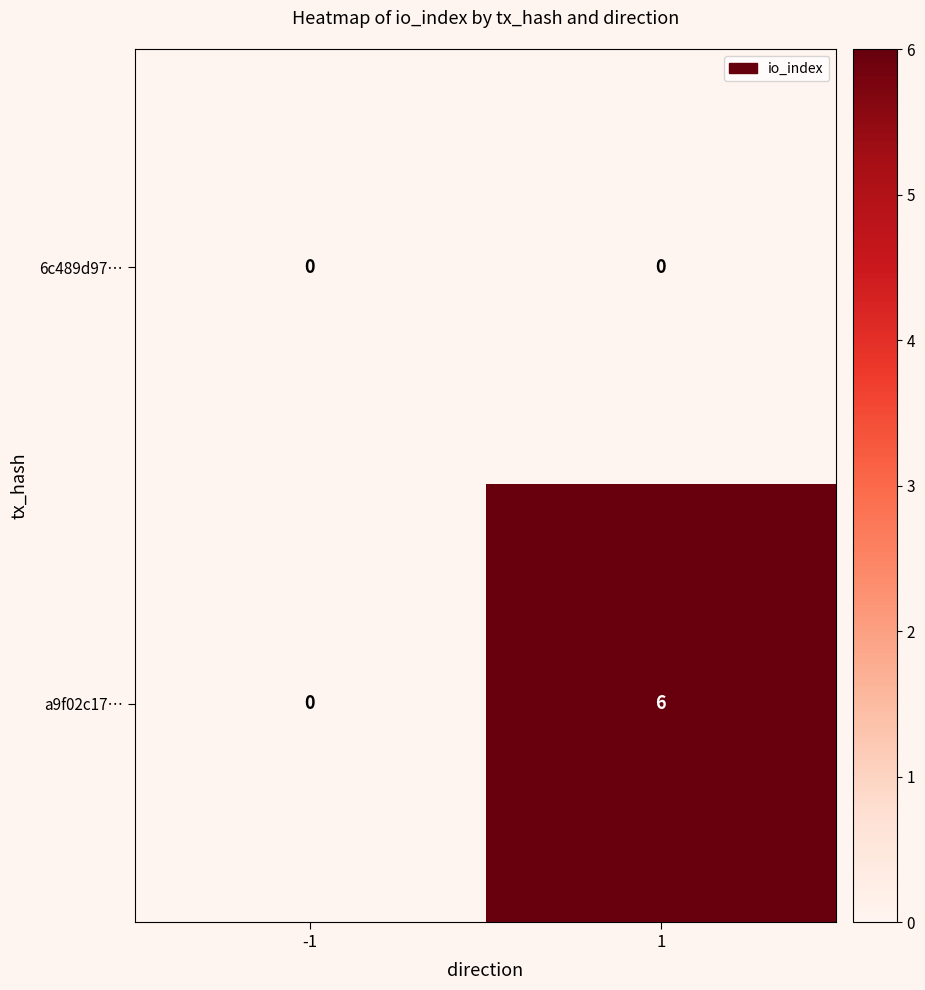

Rank the series by their maximum value, from highest to lowest.

a9f02c17…, 6c489d97…